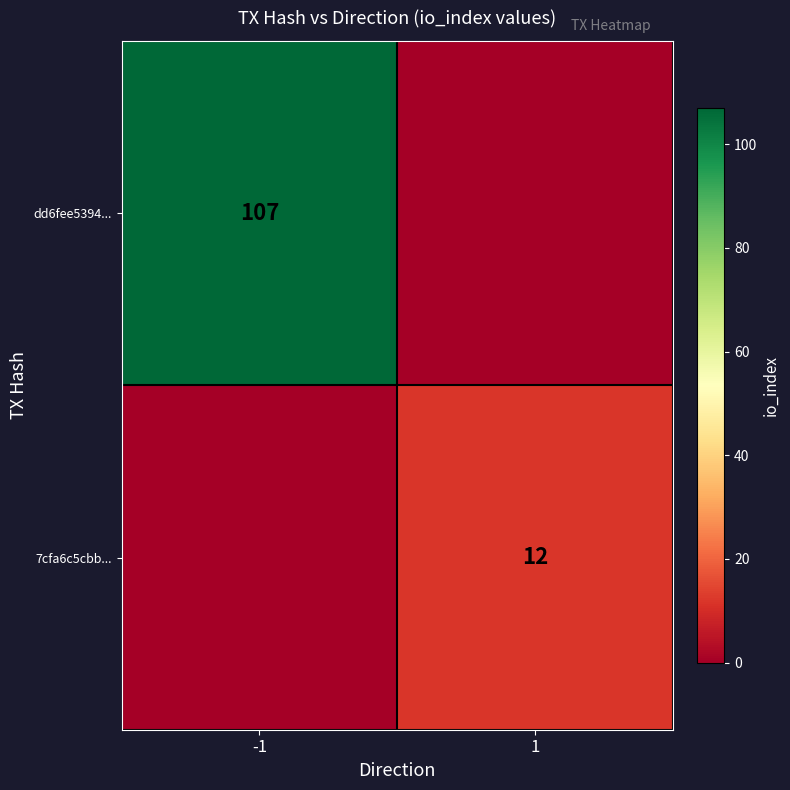

Which has a higher value, -1 or 1?

-1